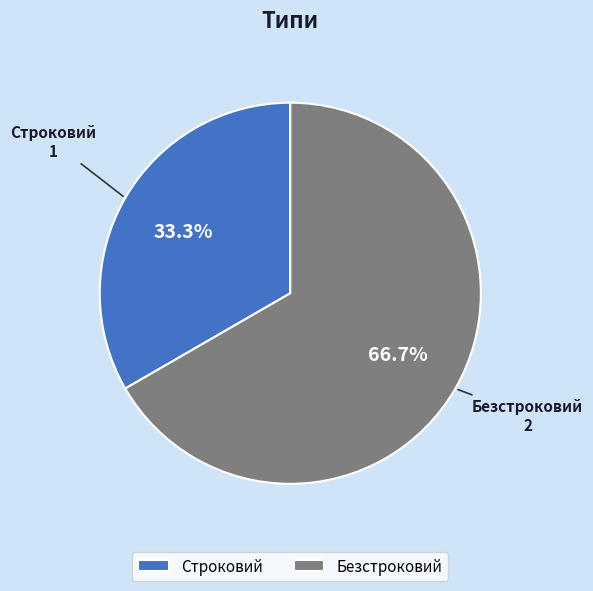

To the nearest percent, what is the average slice percentage?

50%